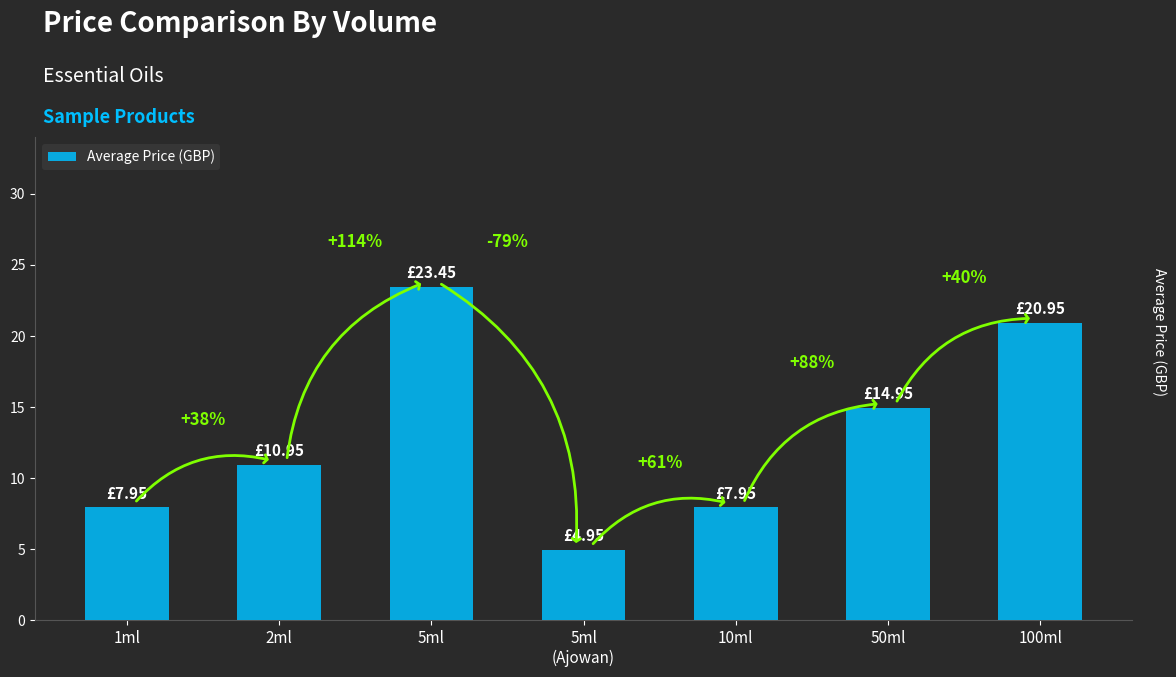

What is the difference between the values at 5ml and 2ml?

12.5